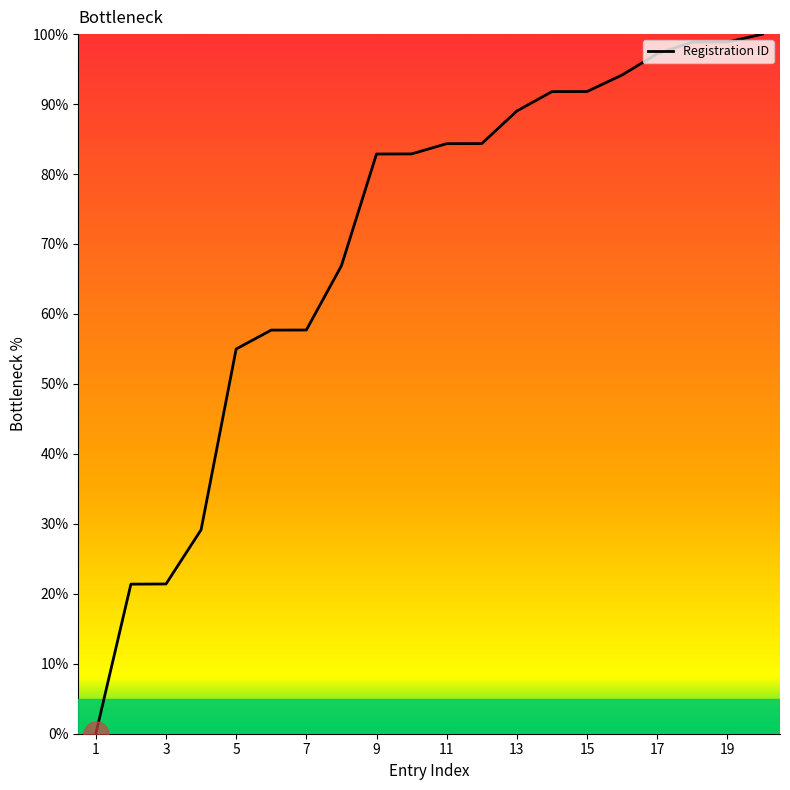

What is the greatest value displayed?

100.0